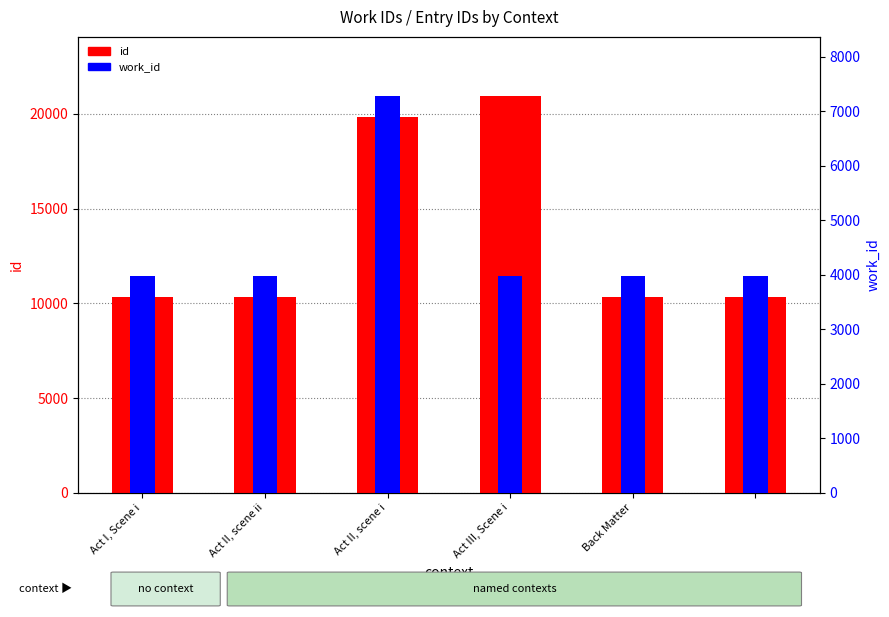

What are all the series names shown in the legend?

id, work_id